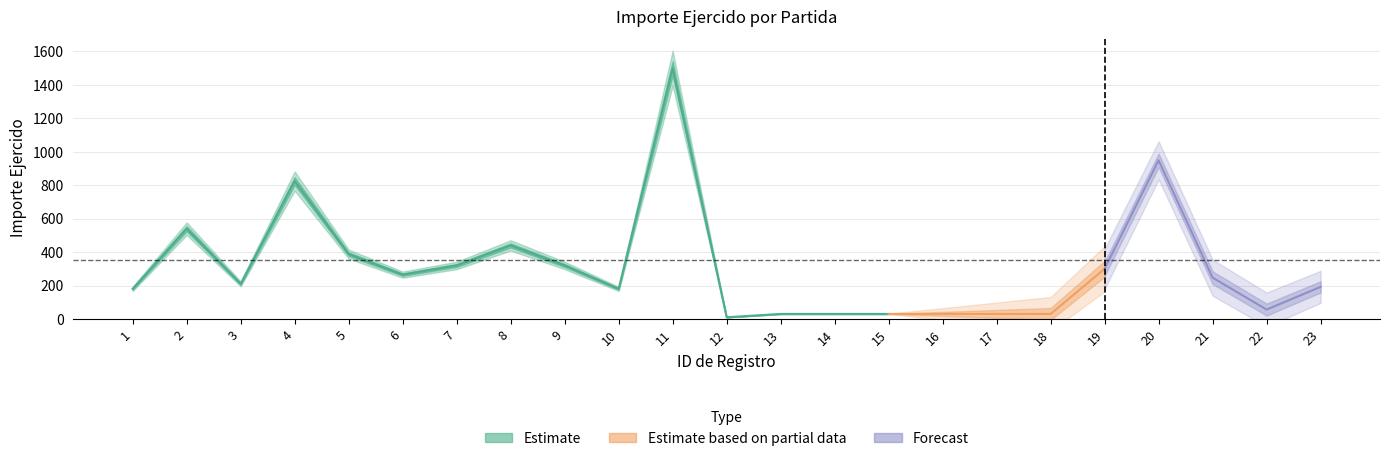

Which has a higher value, 12 or 3?

3